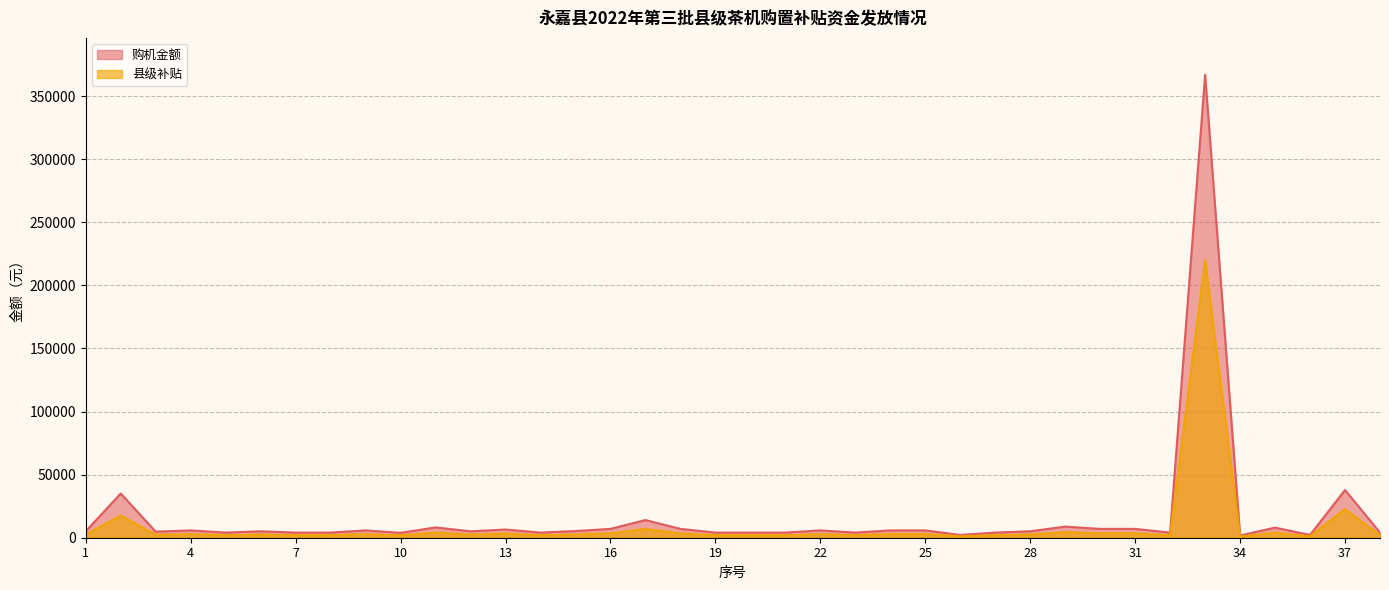

Reading right to left, transcribe all the data shown in this chart.

购机金额: 38=4080	37=37800	36=2200	35=8000	34=1800	33=366800	32=4080	31=7000	30=7000	29=8800	28=5100	27=4080	26=2200	25=5800	24=5800	23=4080	22=5800	21=4080	20=4080	19=4080	18=7000	17=14000	16=7000	15=5300	14=4080	13=6500	12=5100	11=8160	10=3880	9=5800	8=4080	7=4080	6=5100	5=4080	4=5800	3=4800	2=35000	1=5200
县级补贴: 38=2040	37=22680	36=1100	35=4000	34=900	33=220080	32=2040	31=3500	30=3500	29=4400	28=2550	27=2040	26=1100	25=2900	24=2900	23=2040	22=2900	21=2040	20=2040	19=2040	18=3500	17=7000	16=3500	15=2650	14=2040	13=3250	12=2550	11=4080	10=1940	9=2900	8=2040	7=2040	6=2550	5=2040	4=2900	3=2400	2=17500	1=2600